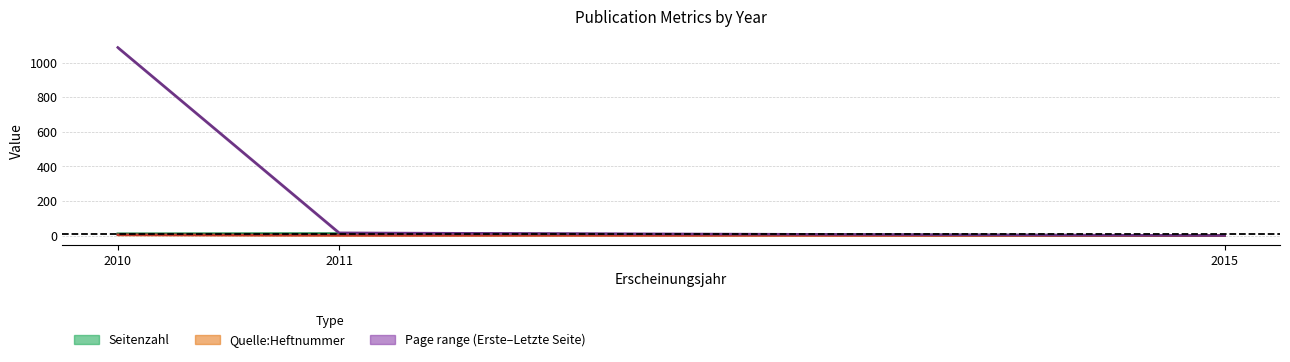

Where is Page range nearest to the value 544?

2011